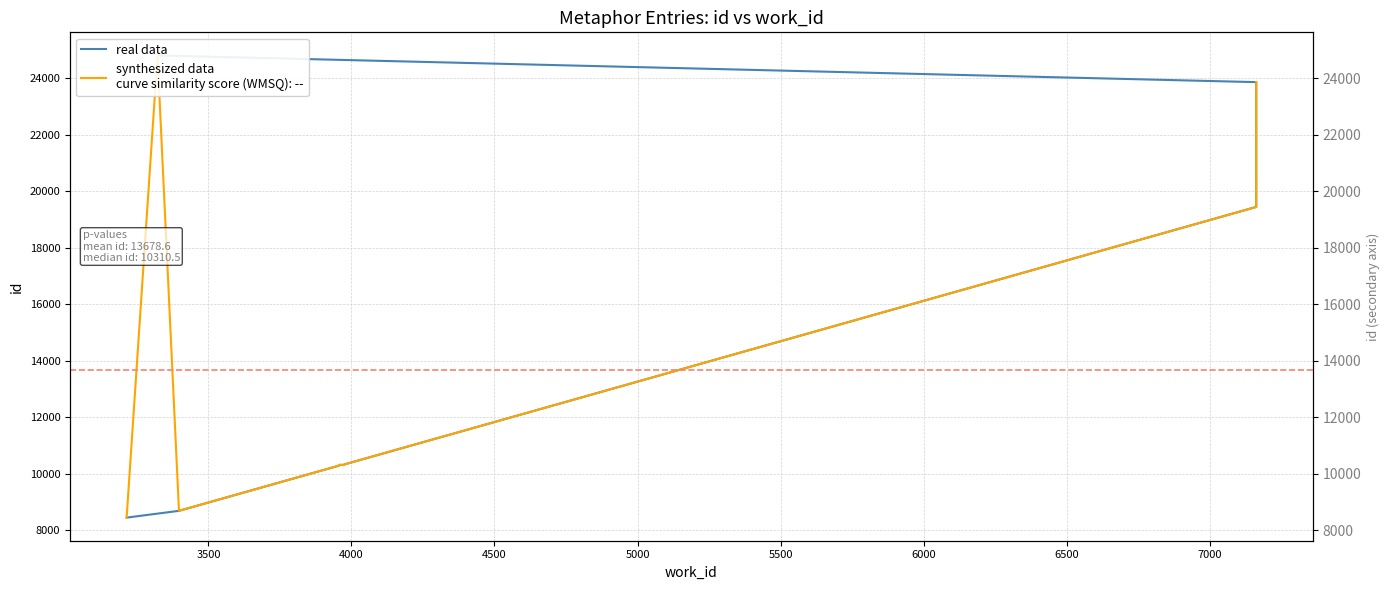

Is it true that the value at 3957 is 6389?

False